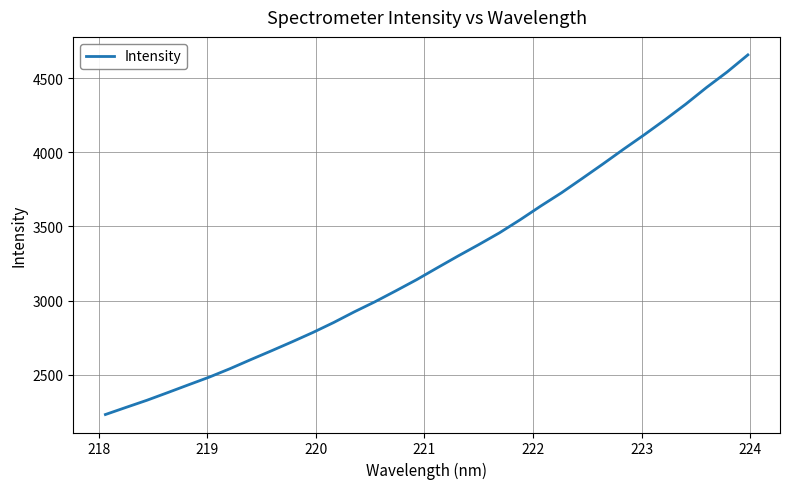

What is the minimum value shown in the chart?

2230.5